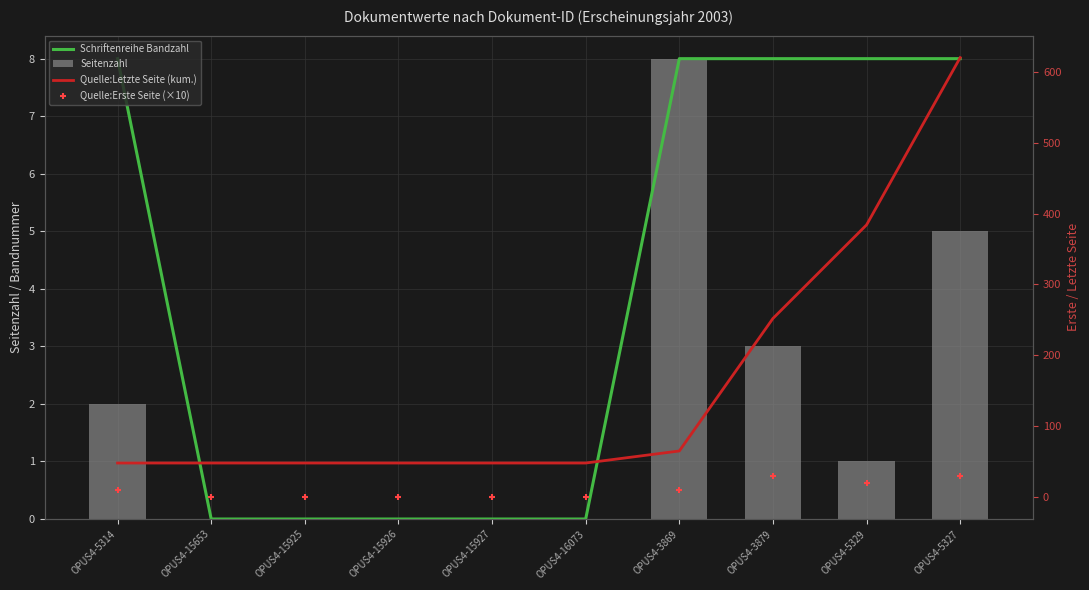

Which series has the largest total across all categories?

Quelle:Letzte Seite (kum.)